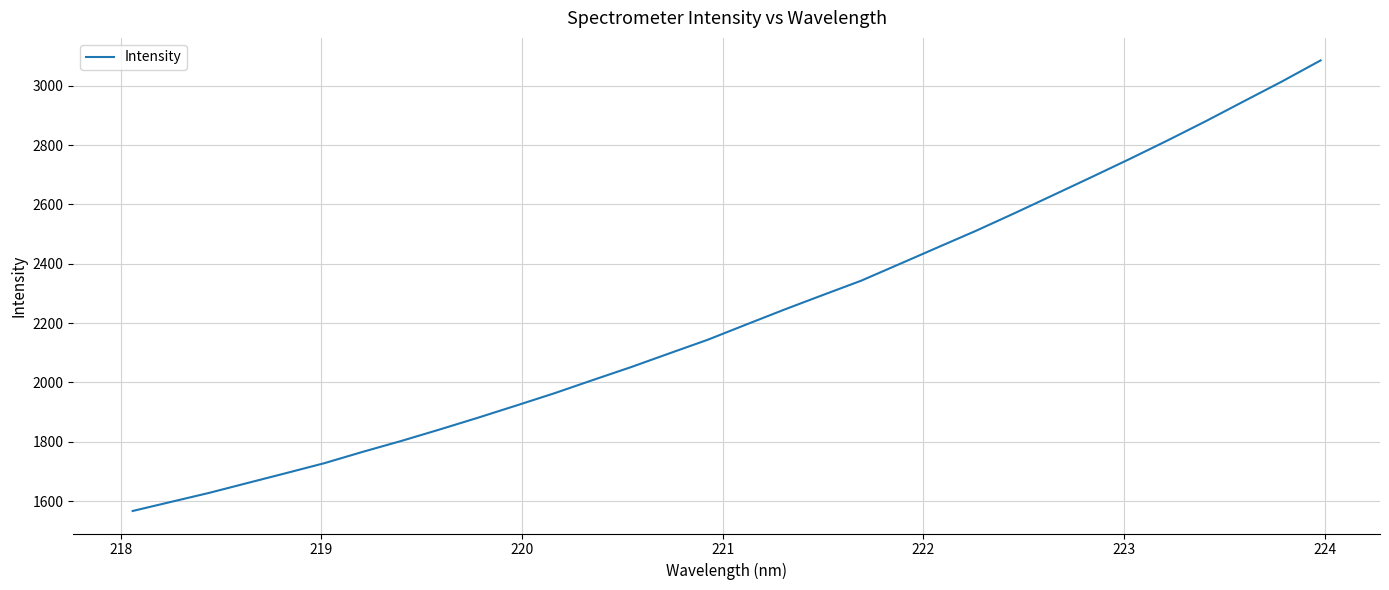

What is the maximum value shown in the chart?

3085.8